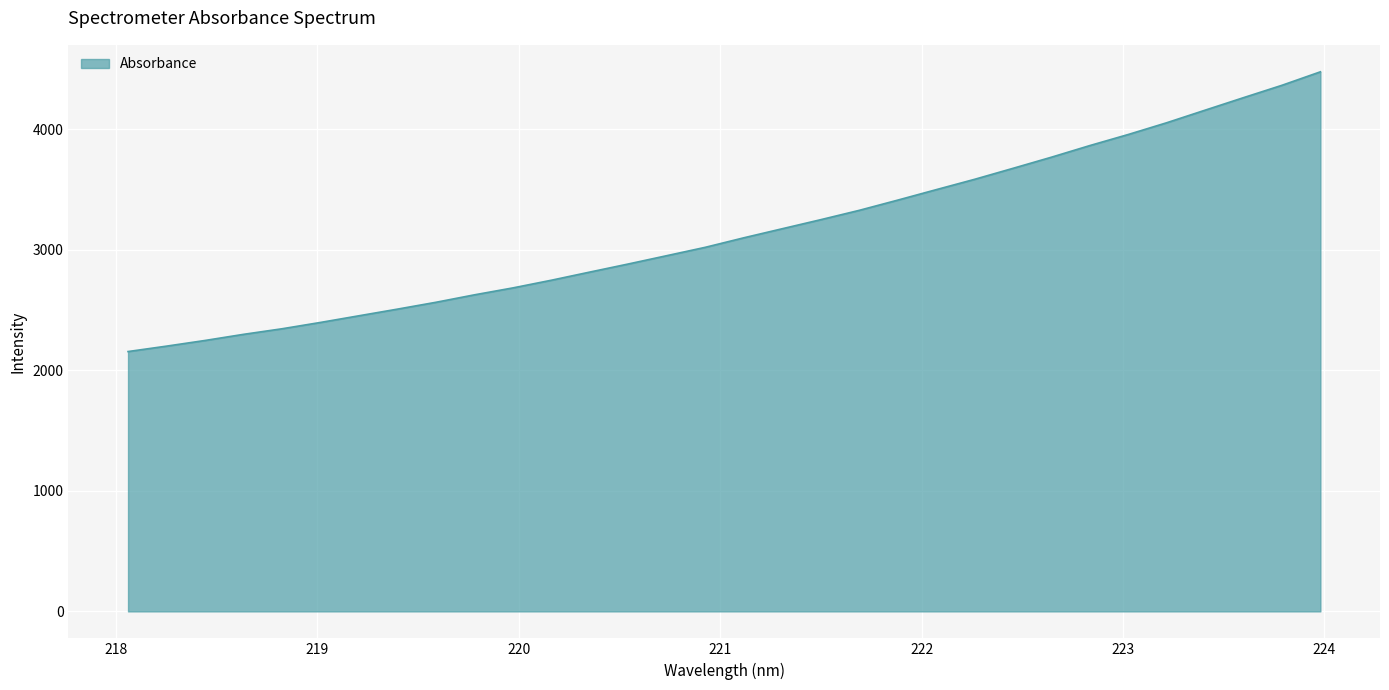

What is the difference between the maximum and minimum values?

2320.8